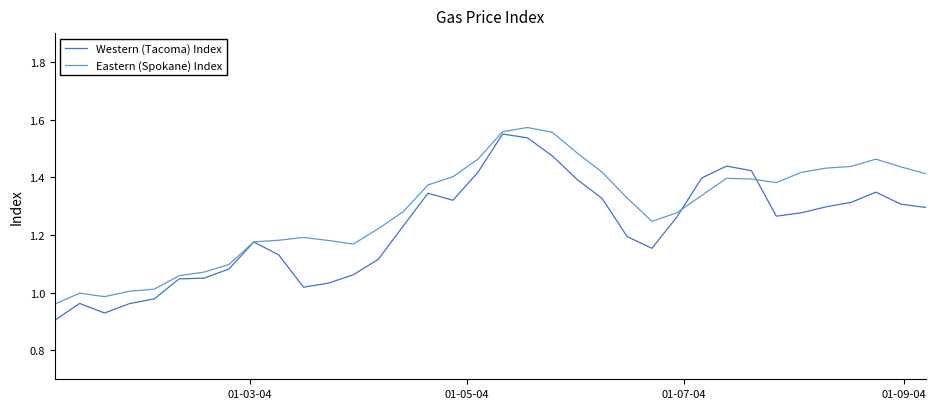

Which series has the largest total across all categories?

Eastern (Spokane) Index